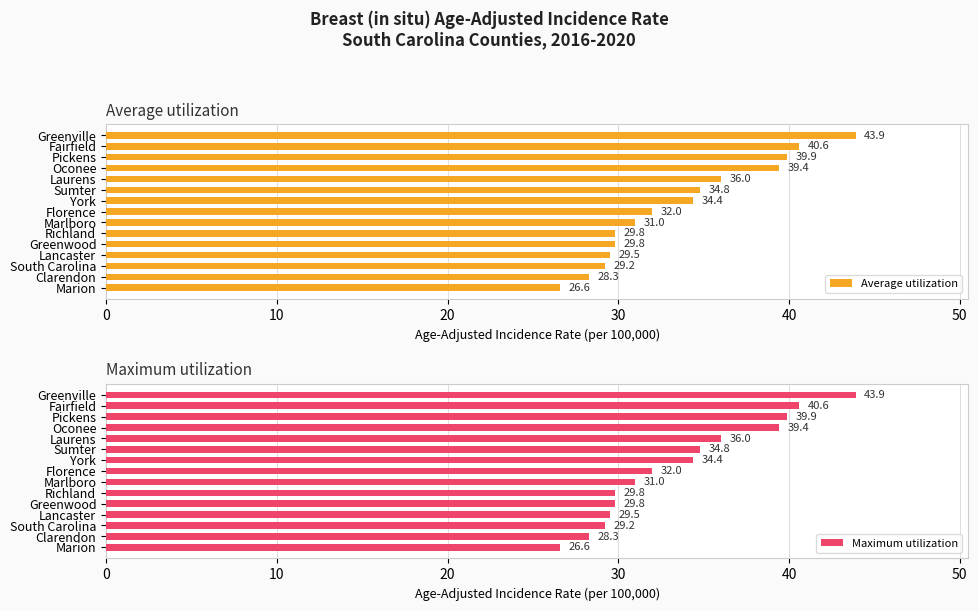

Is it true that Maximum utilization equals 40.6 at Fairfield?

True